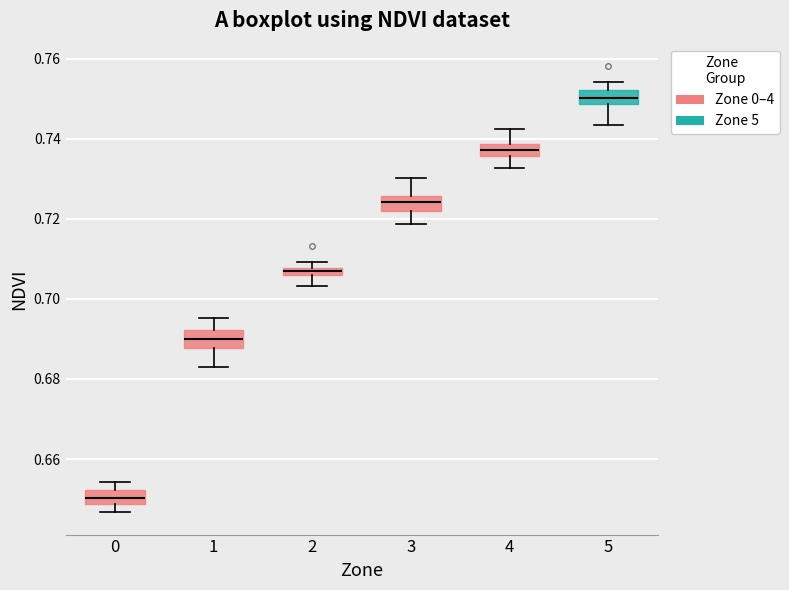

Which box has the lowest median line?

0